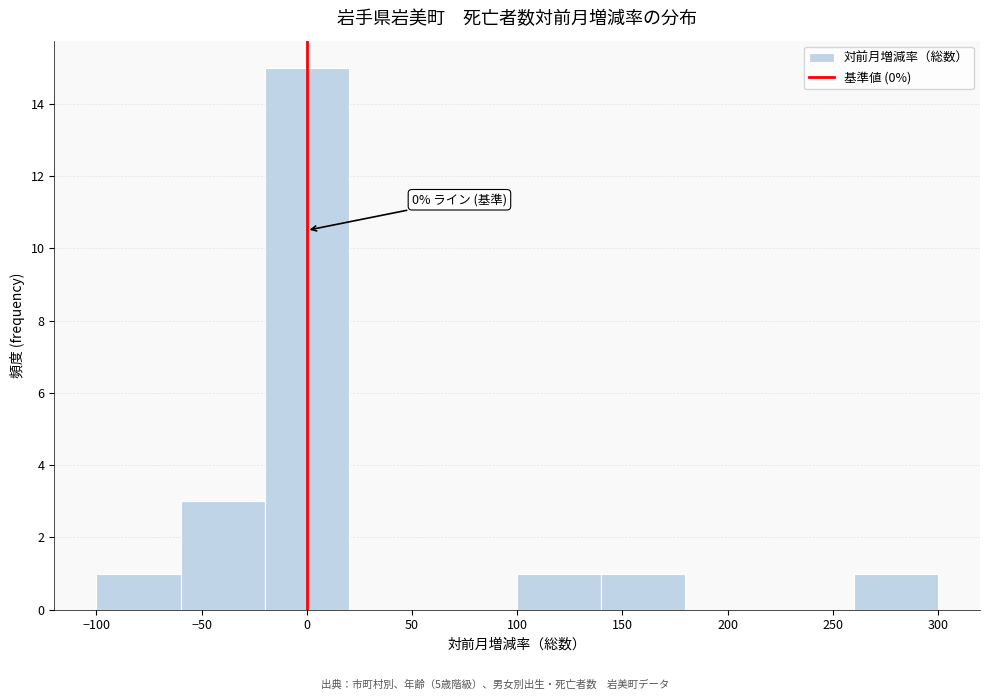

Over which range of the x-axis is the bar tallest?

-20 to 20